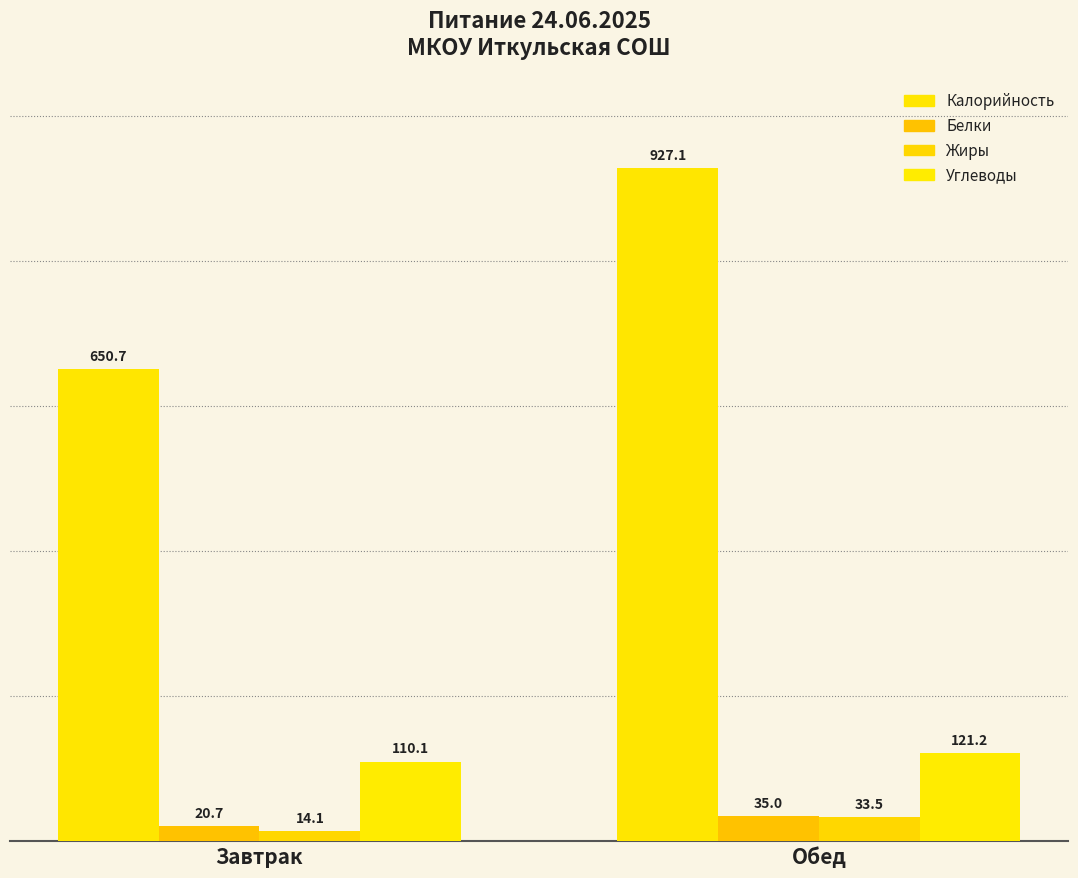

What are all the series names shown in the legend?

Калорийность, Белки, Жиры, Углеводы